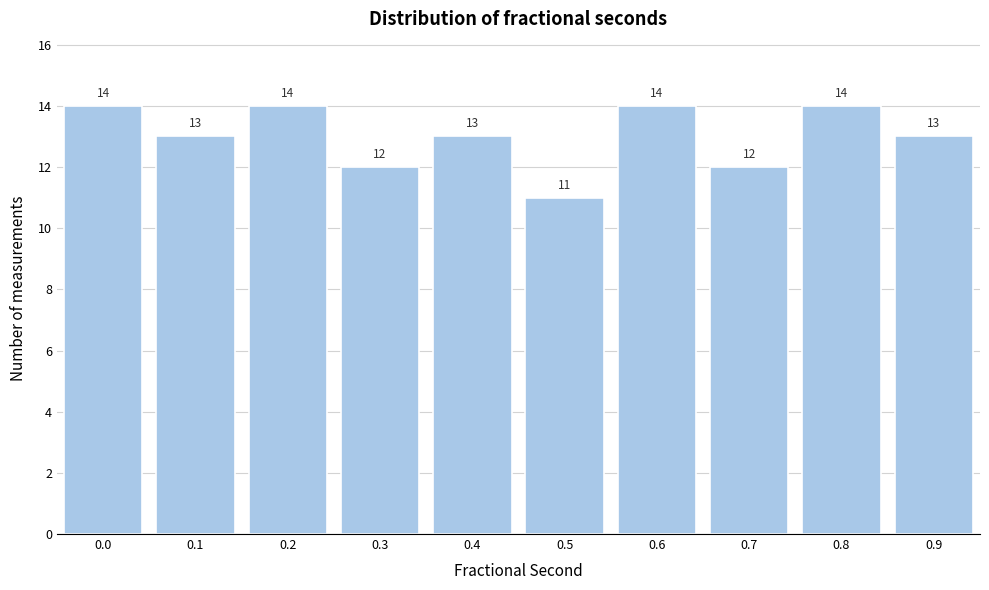

Reading right to left, what are all the values shown in this chart?

0.9=13	0.8=14	0.7=12	0.6=14	0.5=11	0.4=13	0.3=12	0.2=14	0.1=13	0.0=14